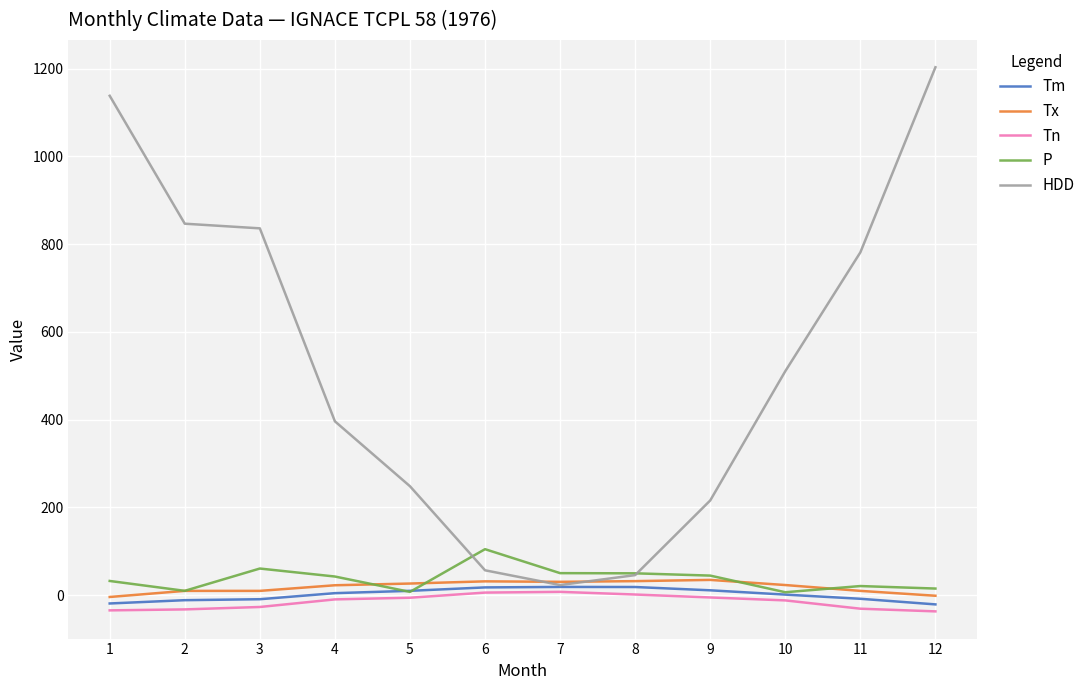

True or false: Tn and Tx intersect in this chart.

False